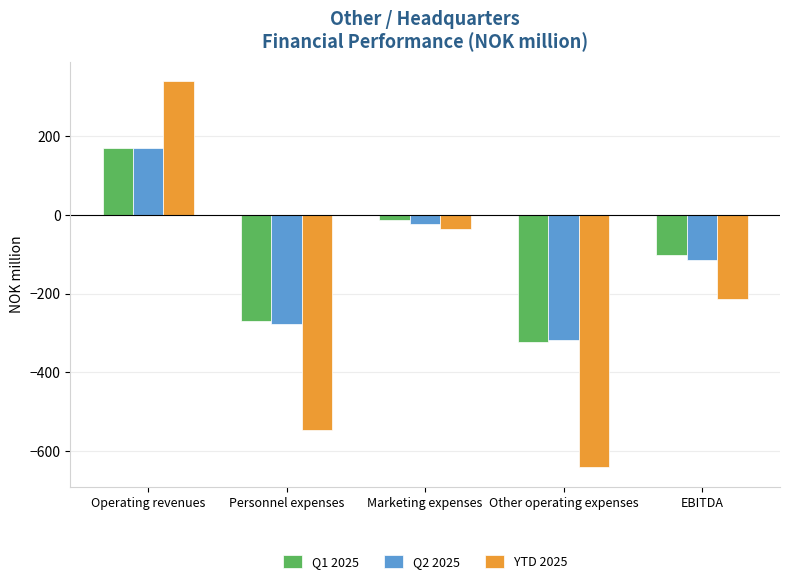

Which category has the highest value in the Q1 2025 series?

Operating revenues